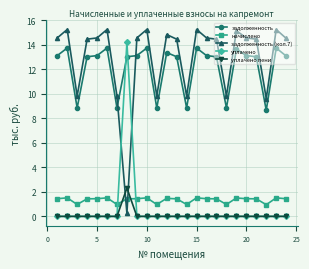

True or false: задолженность has more than 2 interior local peaks.

True